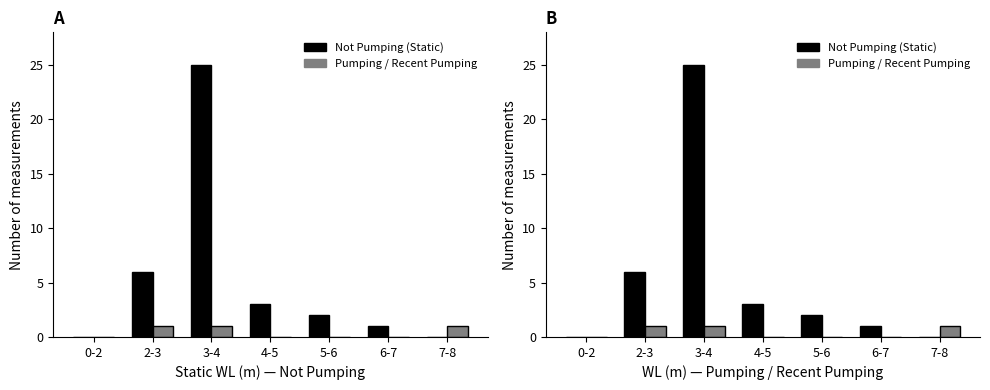

List the series in order of their peak value, highest first.

Not Pumping (Static), Pumping / Recent Pumping